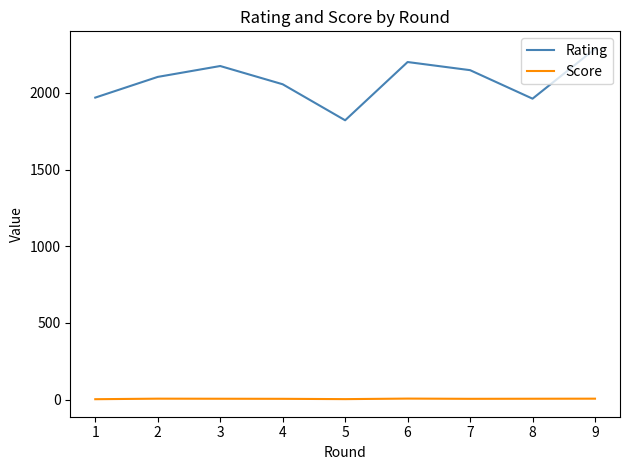

Is the value of Rating at 2 greater than the value of Score at 2?

Yes